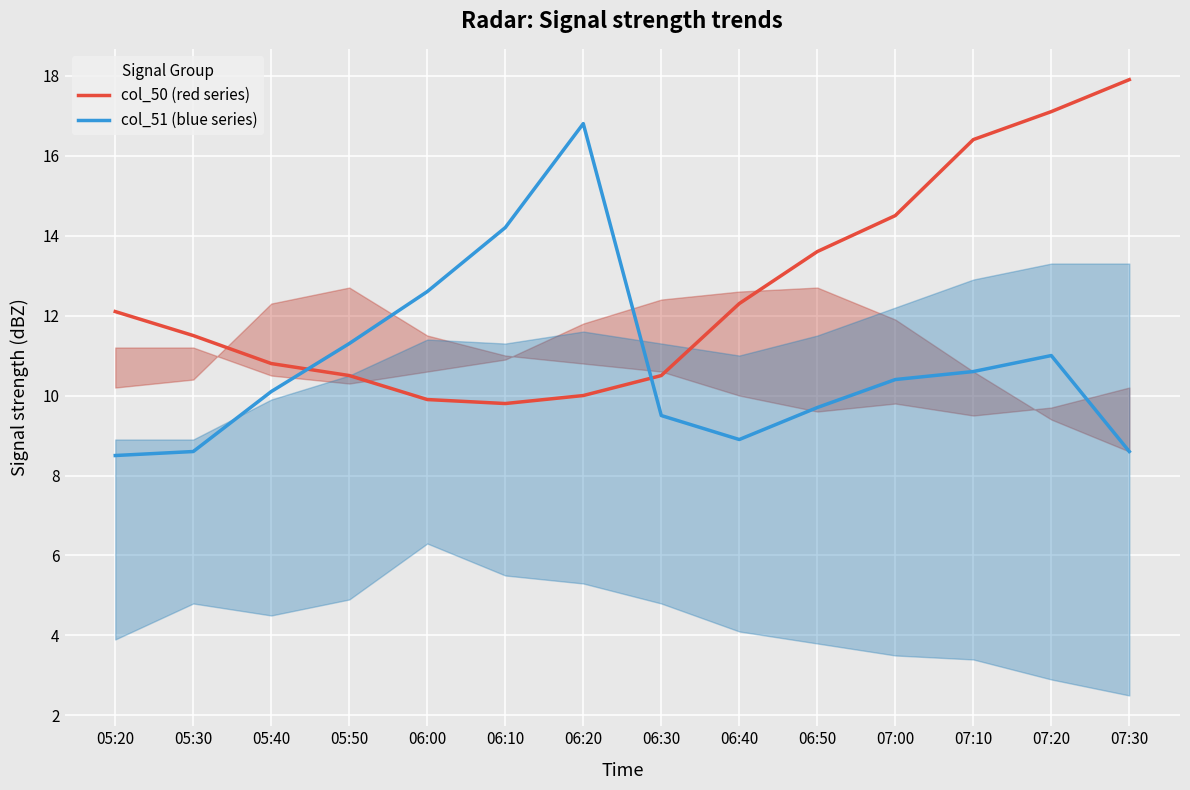

True or false: col_51 (blue series) and col_50 (red series) intersect in this chart.

True